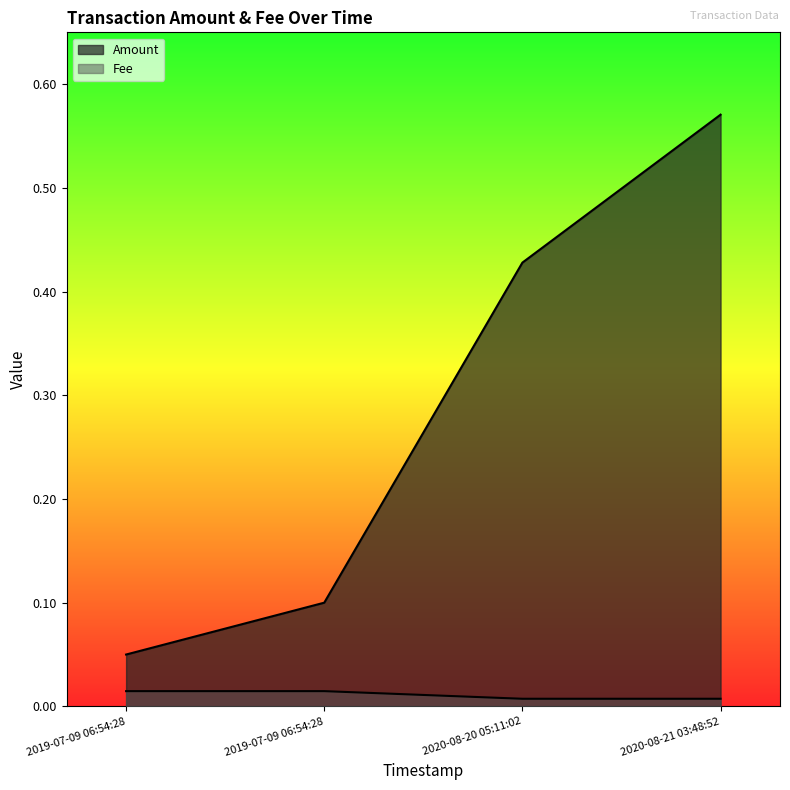

The value of Amount at 2019-07-09 06:54:28 is 0.1. True or false?

True